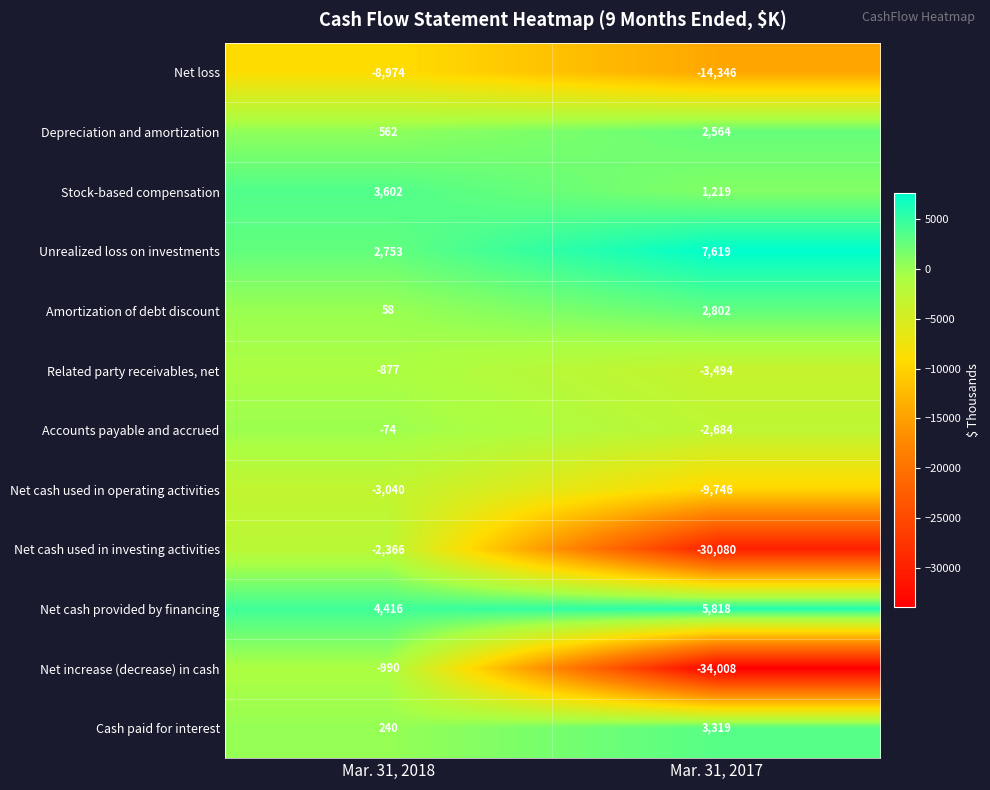

At which category is the sum across all series the highest?

Mar. 31, 2018